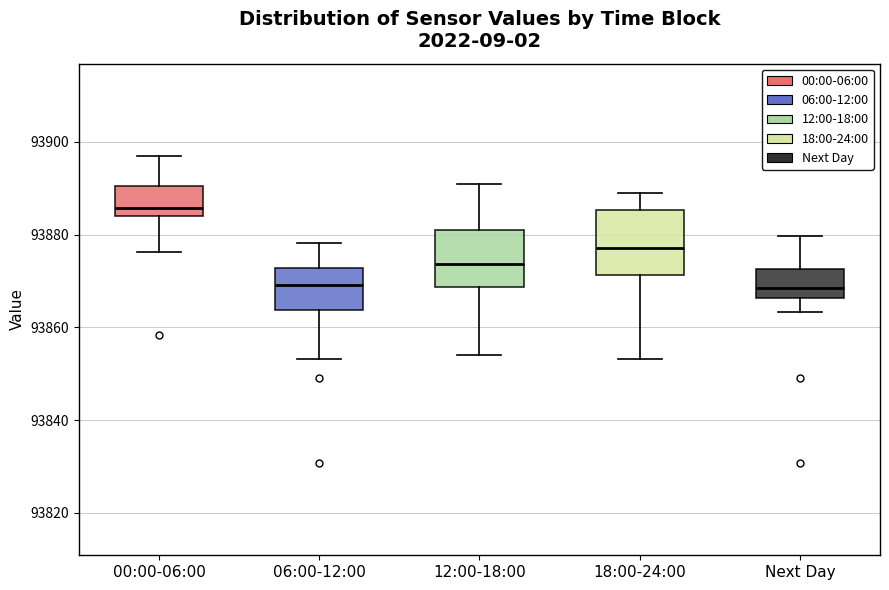

Reading left to right, read every box against the y-axis: the position of its median line, the range the box covers, and the ends of its whiskers. The values are not printed on the chart, so give them approximately, as read against the axis.

00:00-06:00: median 93886, box 93884 to 93890, whiskers 93876 to 93898
06:00-12:00: median 93870, box 93864 to 93872, whiskers 93854 to 93878
12:00-18:00: median 93874, box 93868 to 93882, whiskers 93854 to 93890
18:00-24:00: median 93878, box 93872 to 93886, whiskers 93854 to 93888
Next Day: median 93868, box 93866 to 93872, whiskers 93864 to 93880